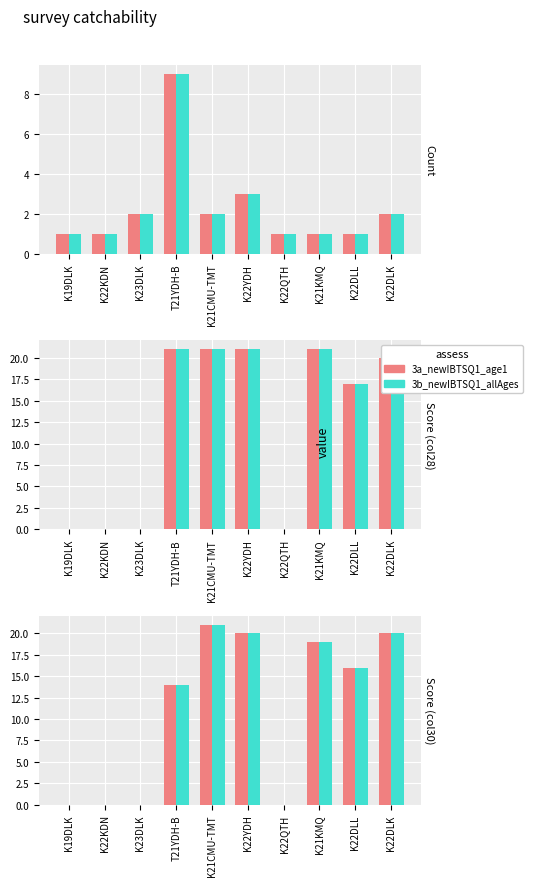

True or false: 3a_newIBTSQ1_age1 has a value of 12 at K22KDN.

False